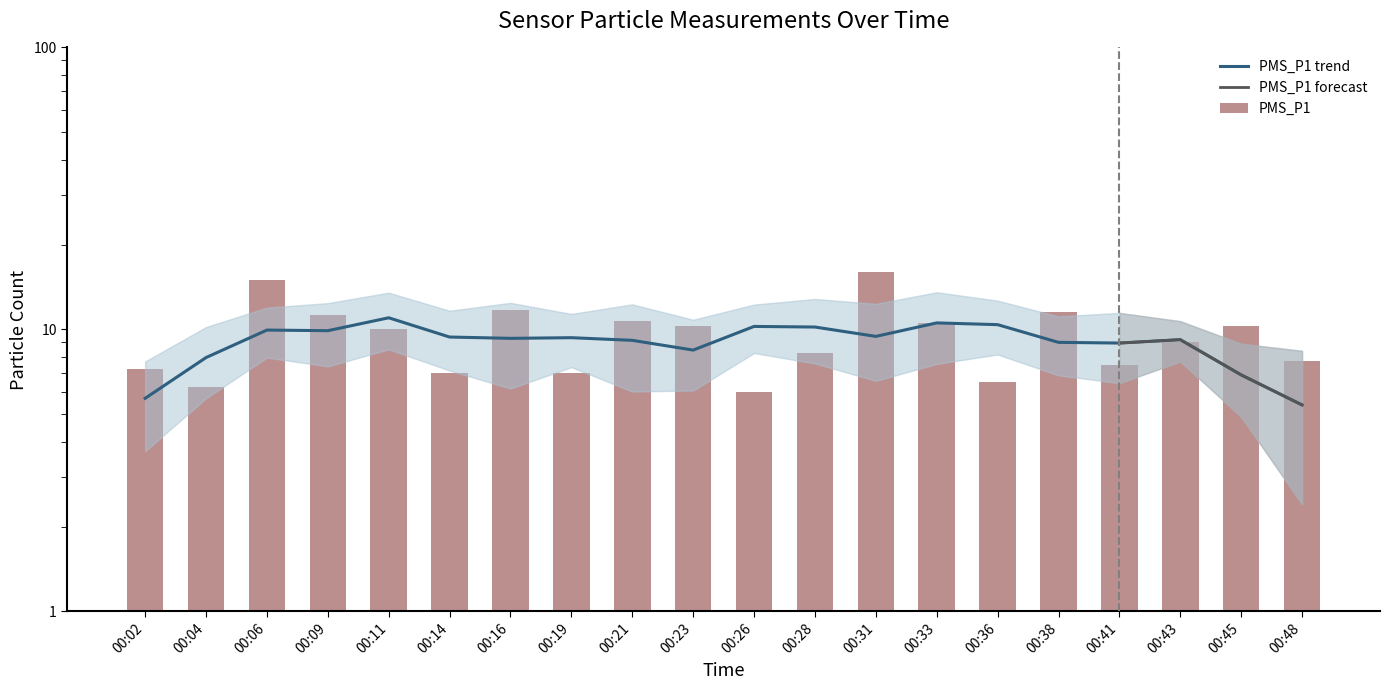

What is the average value?

9.5